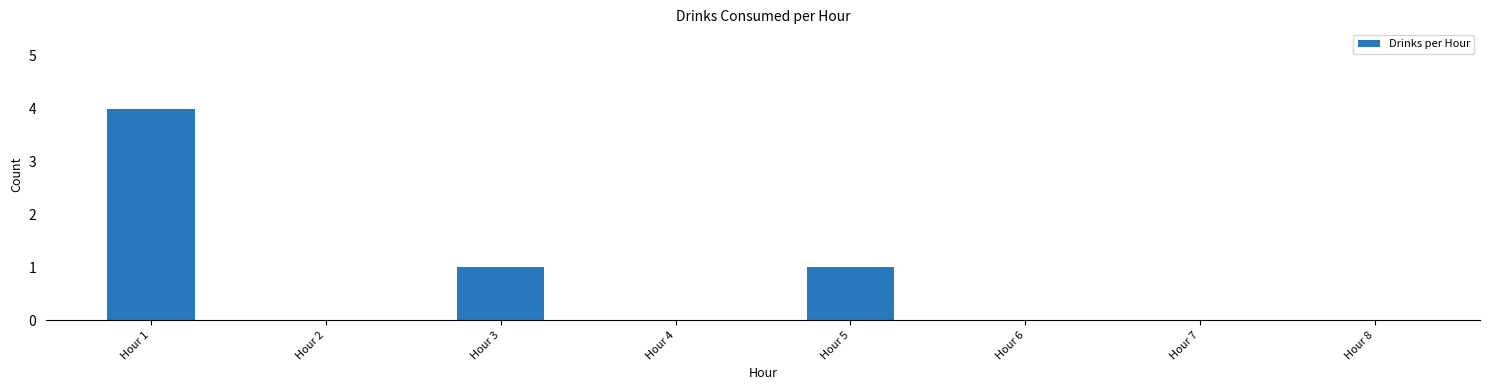

Reading right to left, extract all data points from this chart.

Hour 8=0	Hour 7=0	Hour 6=0	Hour 5=1	Hour 4=0	Hour 3=1	Hour 2=0	Hour 1=4